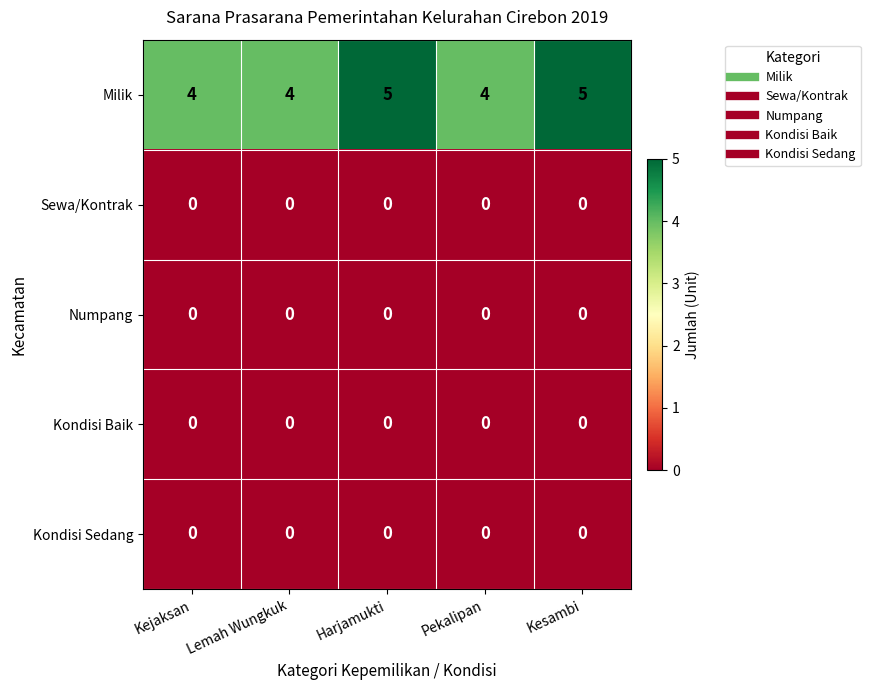

Reading left to right, transcribe all the data shown in this chart.

Milik: 4	4	5	4	5
Sewa/Kontrak: 0	0	0	0	0
Numpang: 0	0	0	0	0
Kondisi Baik: 0	0	0	0	0
Kondisi Sedang: 0	0	0	0	0